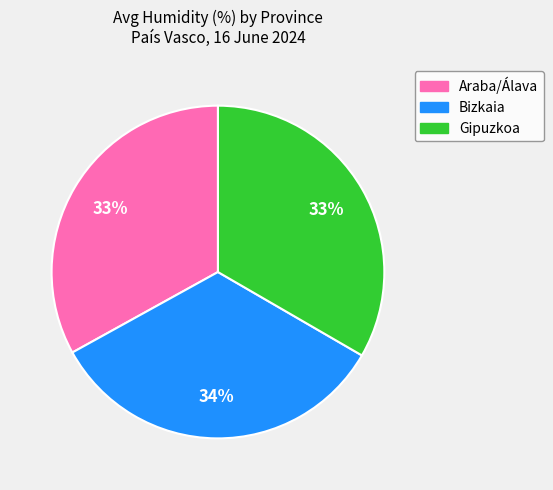

The Araba/Álava slice represents 39% of the pie. True or false?

False